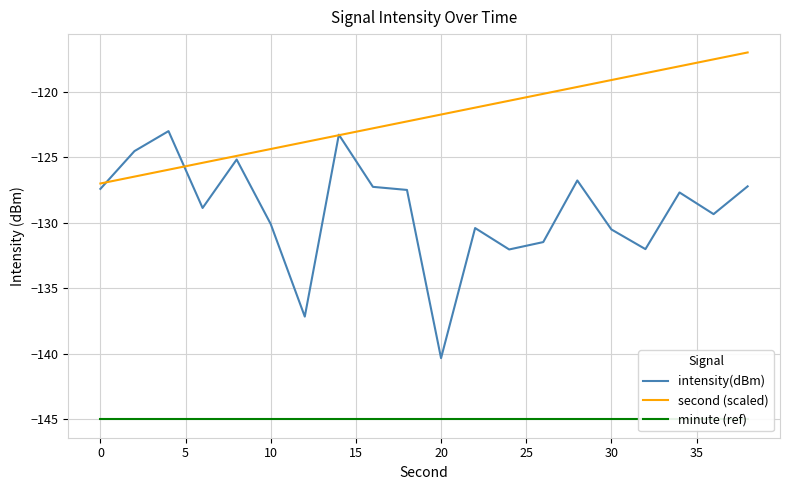

True or false: minute (ref) and intensity(dBm) cross at least once.

False